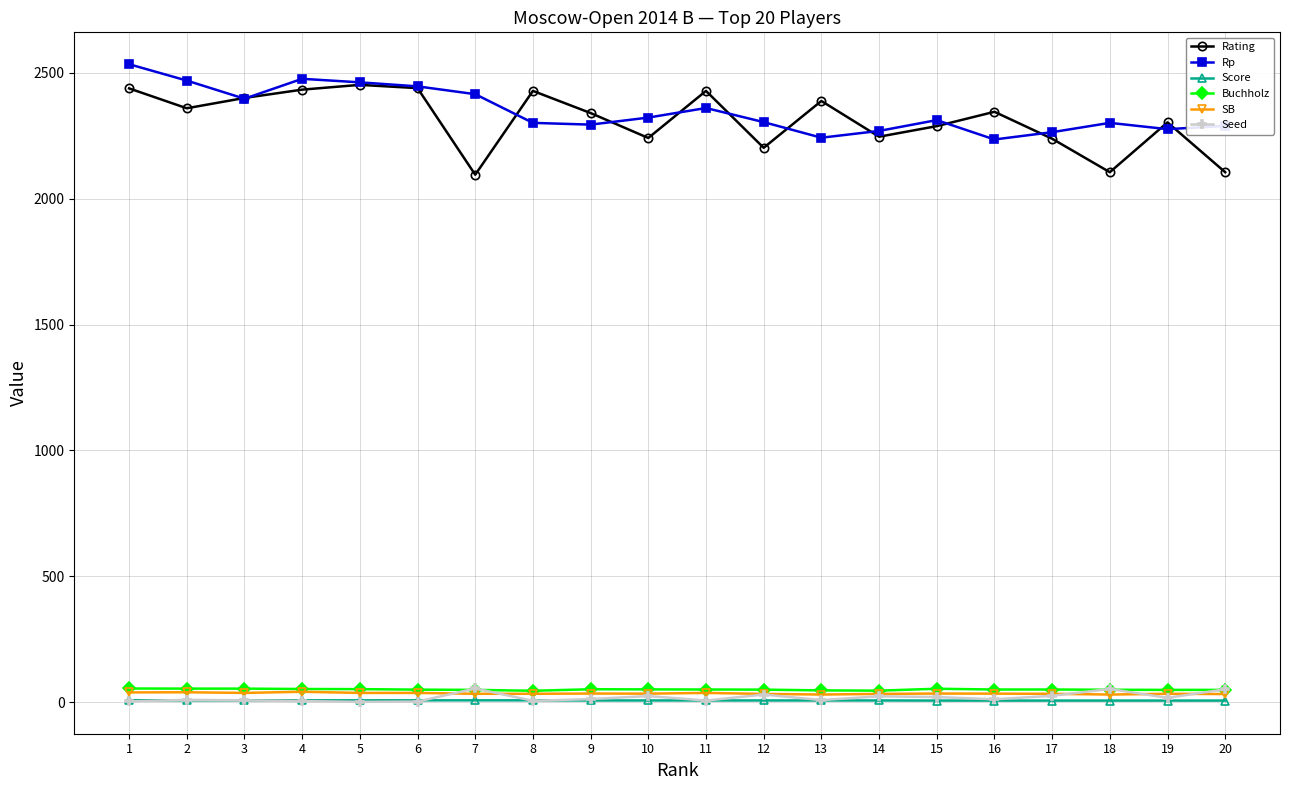

The value of Rp at 10 is 3525.2. True or false?

False